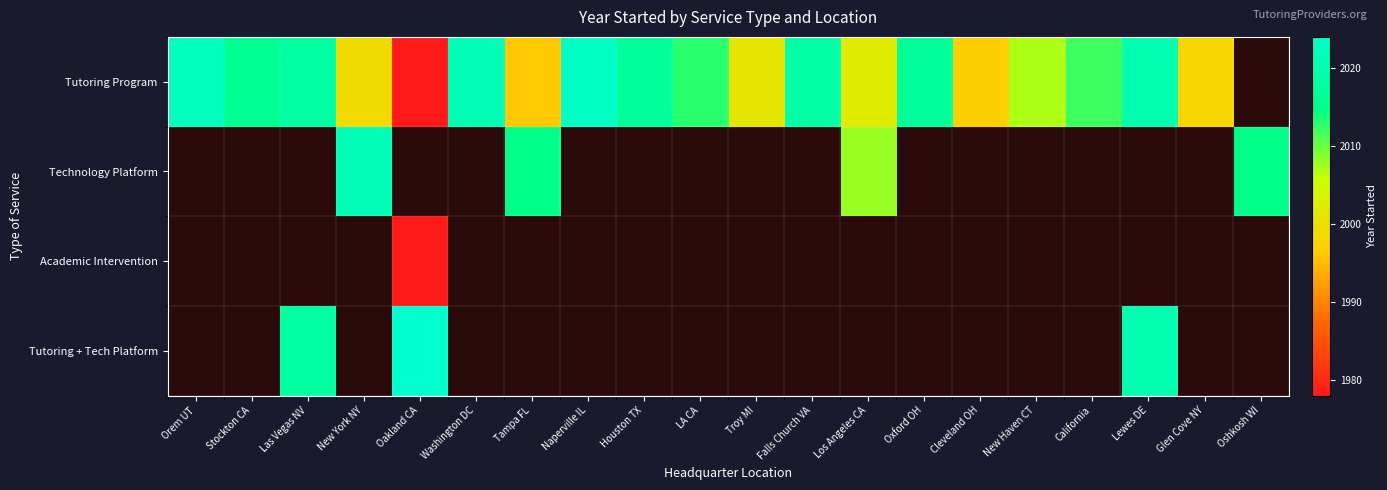

Which label corresponds to the smallest value in the chart?

Oakland CA